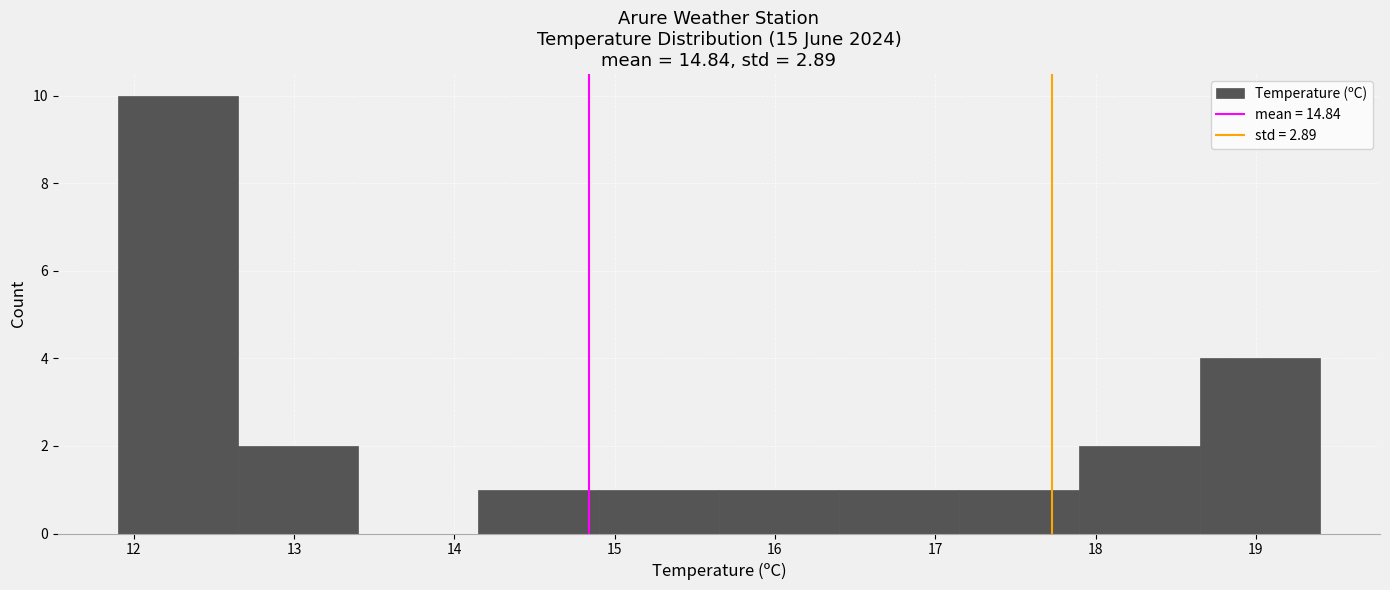

Reading left to right, list every bar in this chart as the range it spans on the x-axis followed by its height. Neither the bar edges nor the heights are printed on the chart, so give them approximately, as read against the axes.

11.90 to 12.65: 10
12.65 to 13.40: 2
13.40 to 14.15: 0
14.15 to 14.90: 1
14.90 to 15.65: 1
15.65 to 16.40: 1
16.40 to 17.15: 1
17.15 to 17.90: 1
17.90 to 18.65: 2
18.65 to 19.40: 4